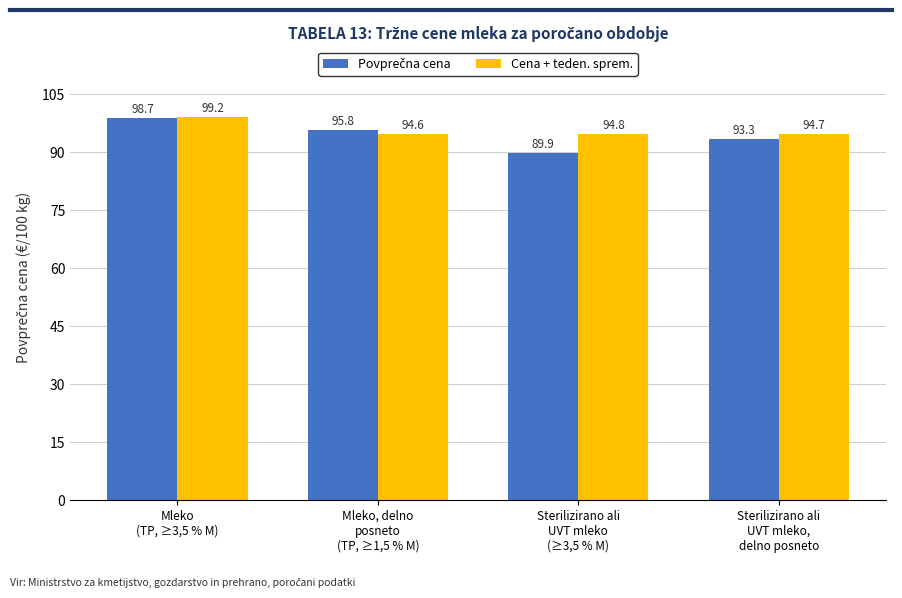

What is the smallest value displayed?

89.9